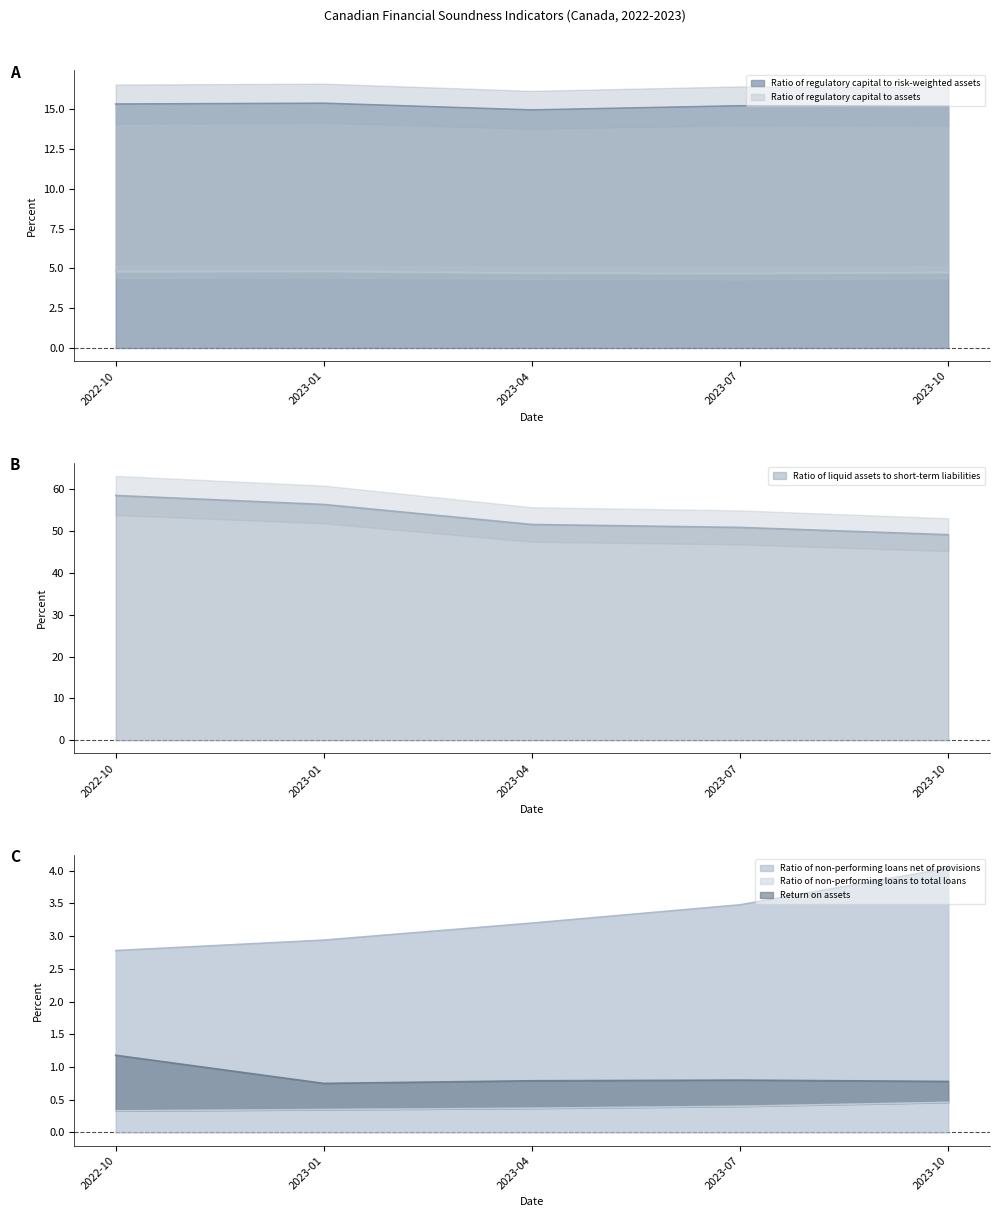

How many lines are shown in the chart?

6